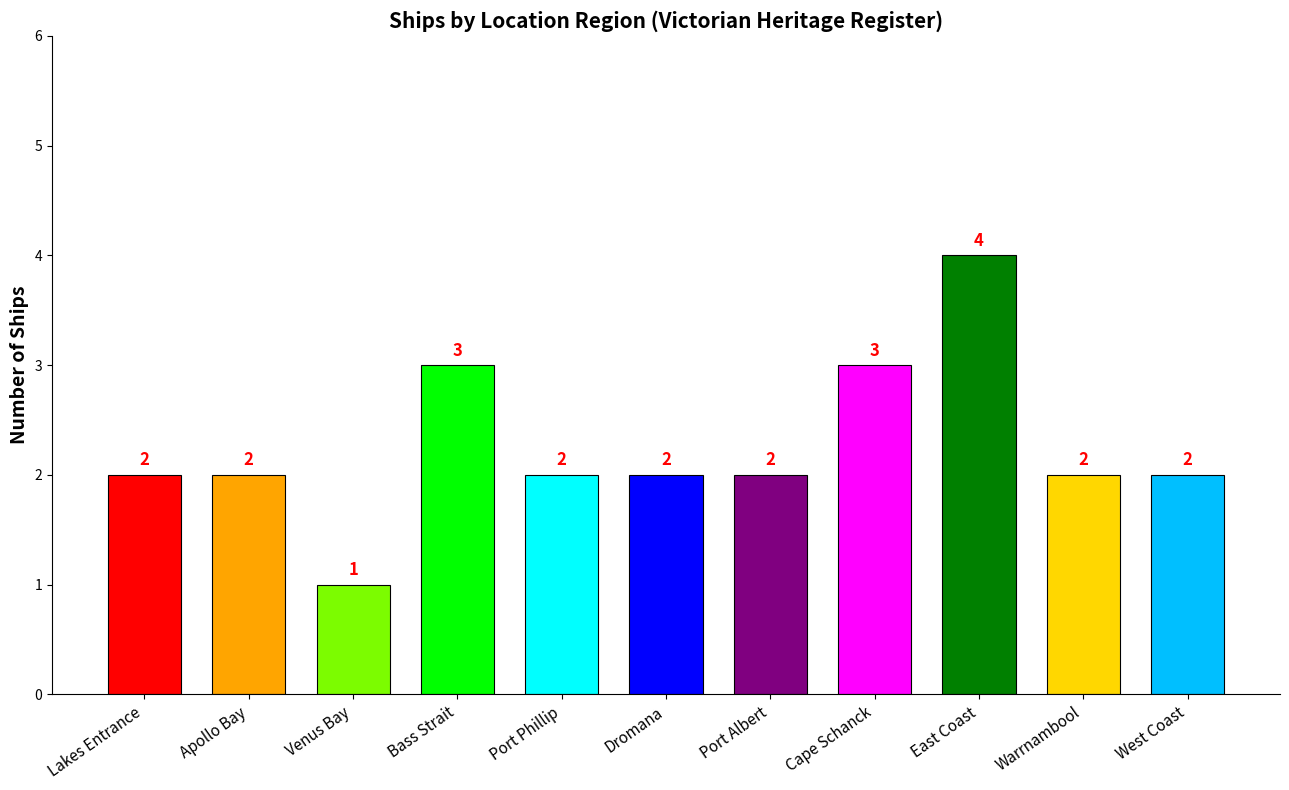

How many values exceed 2?

3